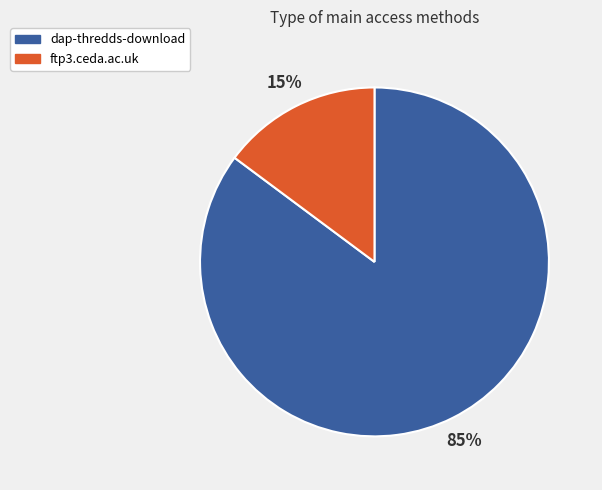

Is the sum of ftp3.ceda.ac.uk and dap-thredds-download greater than half?

Yes